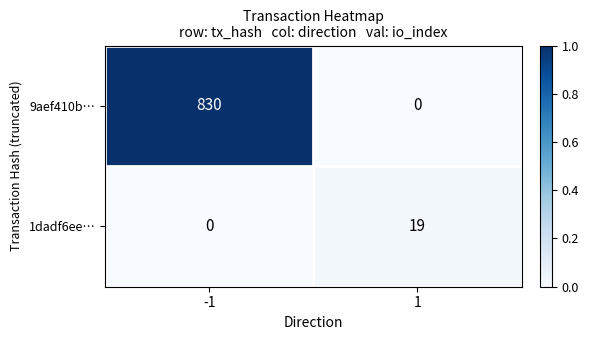

Rank the series at -1 from highest to lowest value.

9aef410b…, 1dadf6ee…